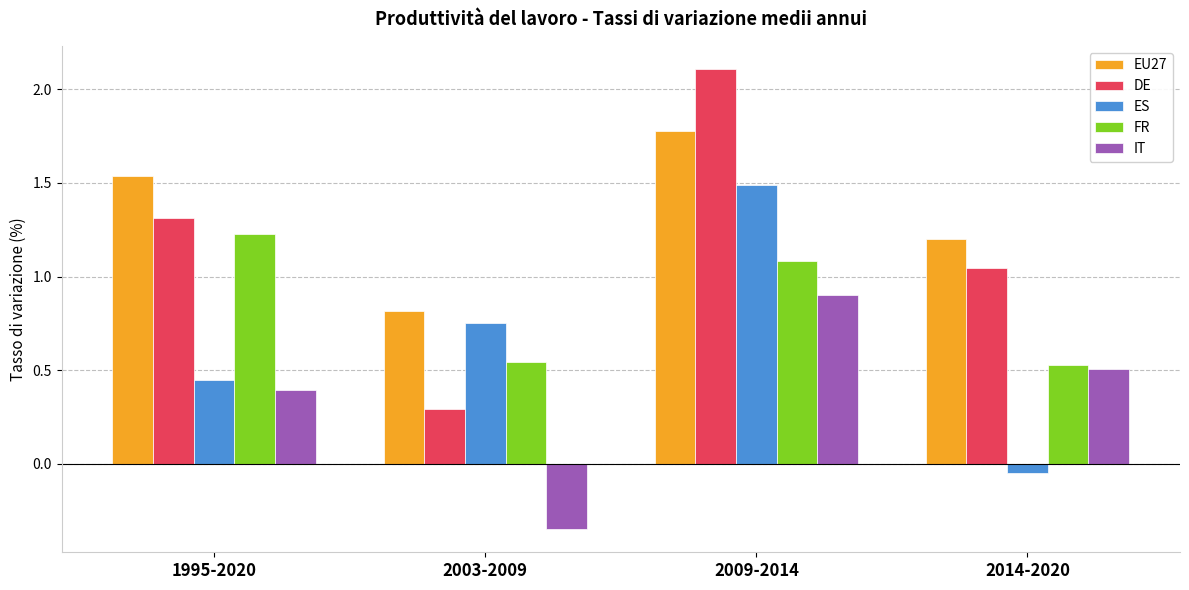

What is the greatest value displayed?

2.1